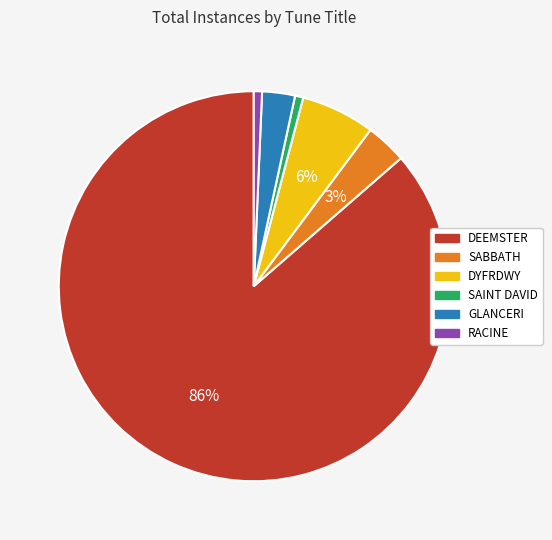

To the nearest percent, what is the average slice percentage?

17%